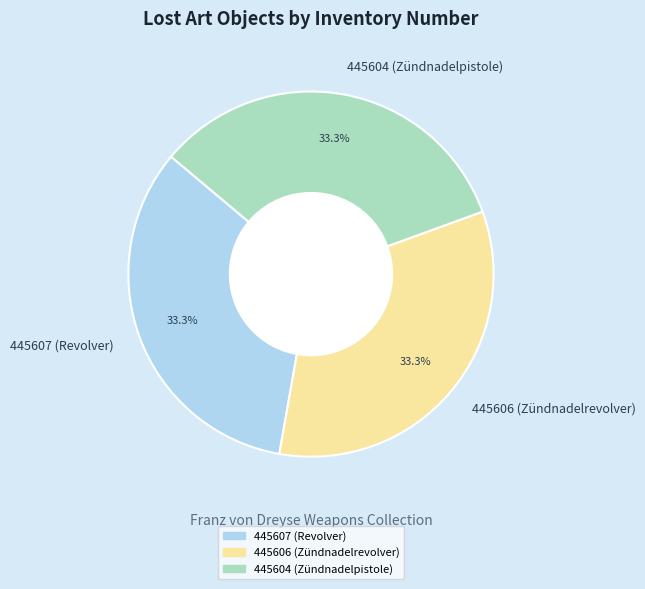

Approximately how many times larger is the value at 445604 (Zündnadelpistole) compared to 445607 (Revolver)?

1.0